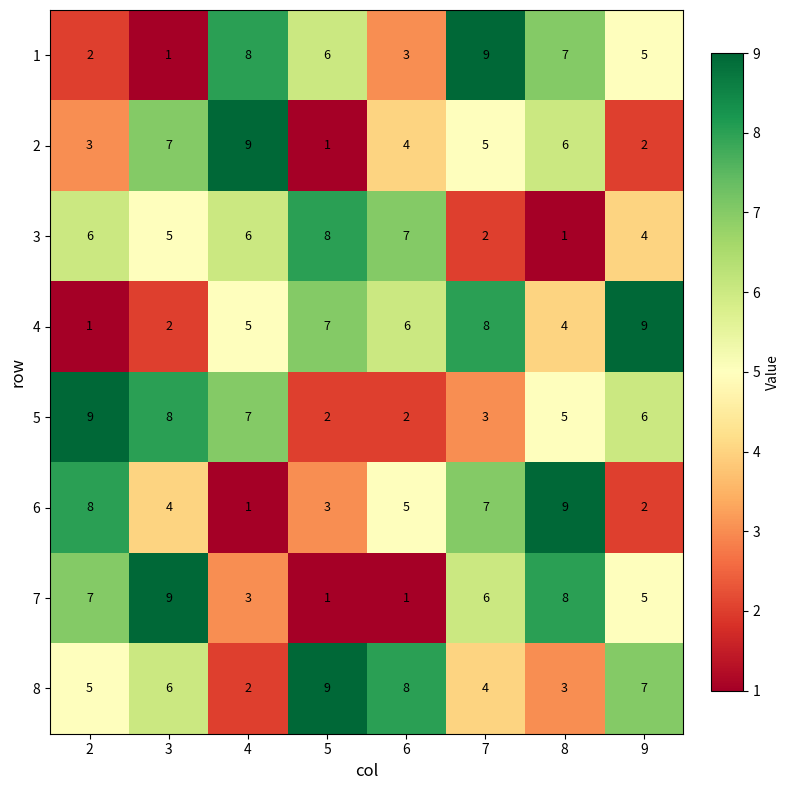

What is the difference between the highest and lowest values at 5?

8